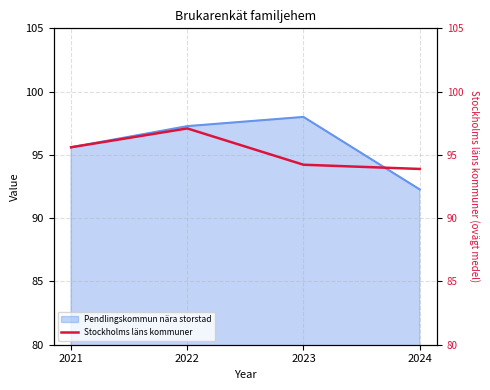

What is the sum of all values?

380.8